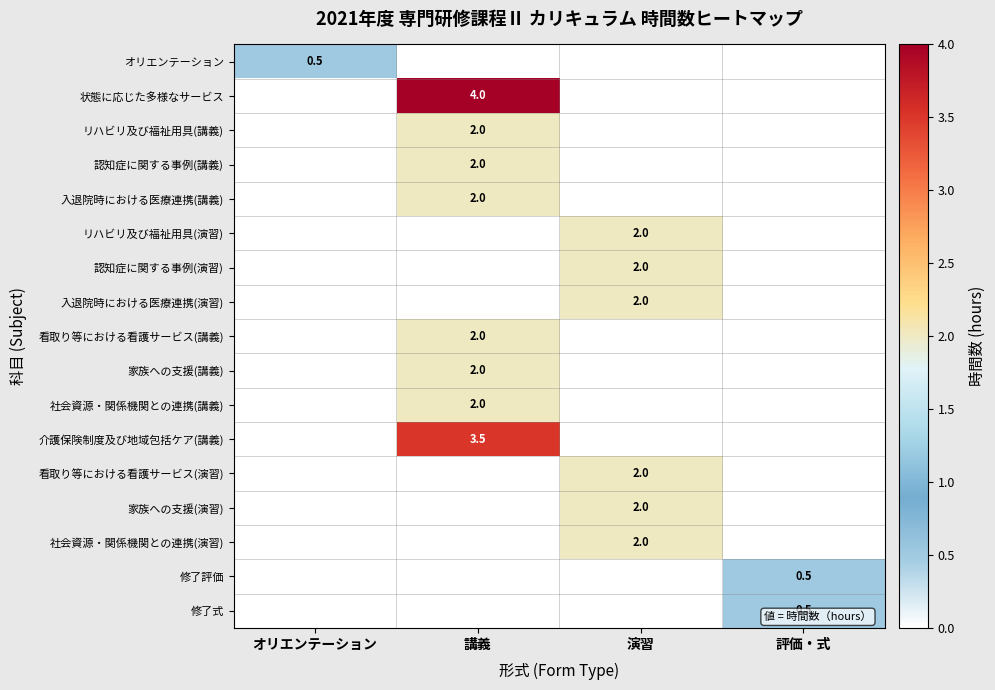

The 社会資源・関係機関との連携(演習) series shows 2.0 at 演習. True or false?

True